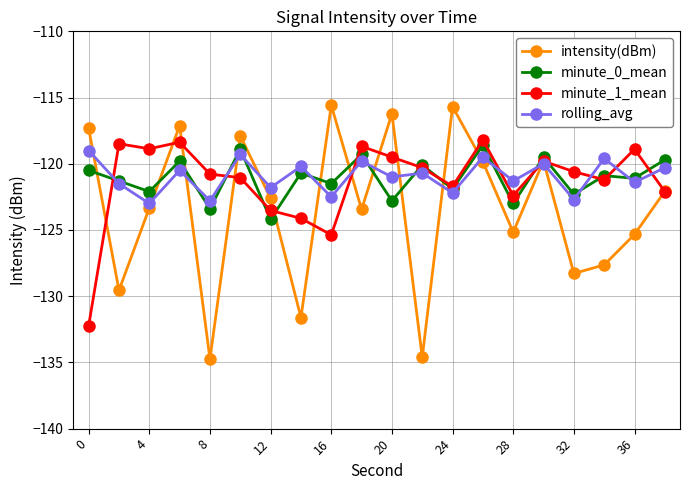

How many interior local peaks does the intensity(dBm) series have?

6